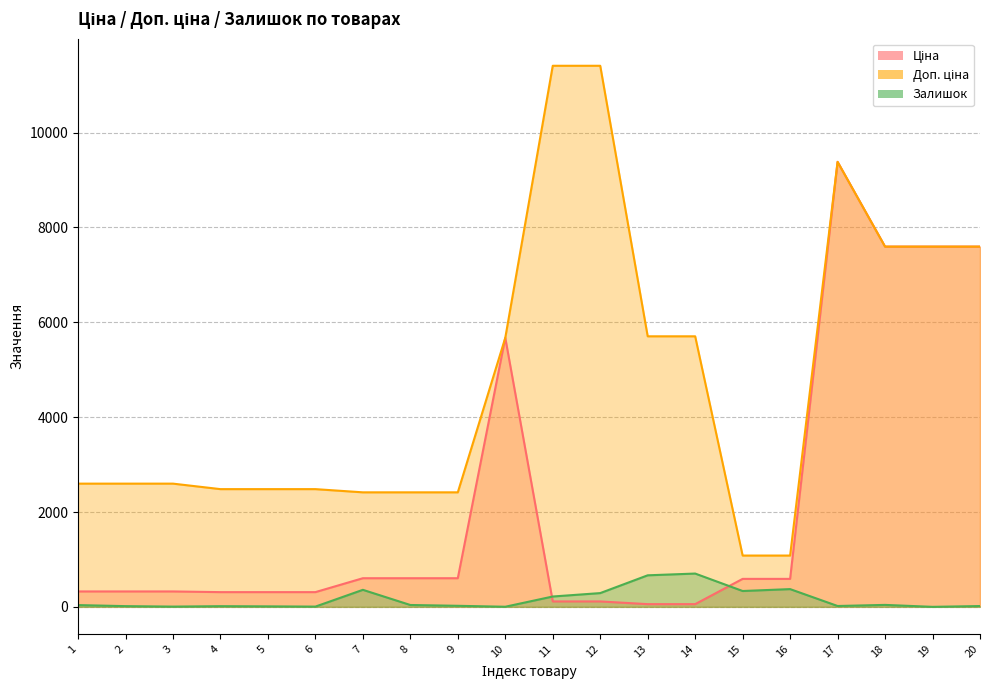

At how many categories does at least one series exceed 10060?

2